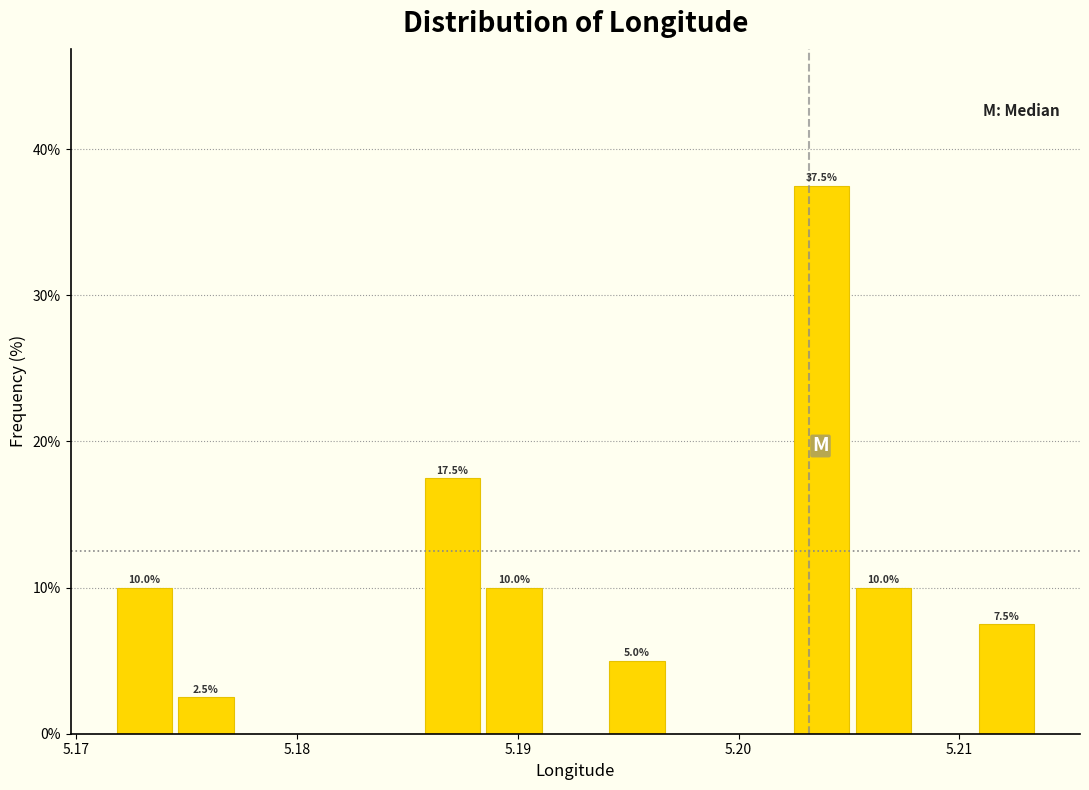

Around what value on the x-axis is the tallest bar? Give the approximate position of its centre, as read against the axis.

5.204